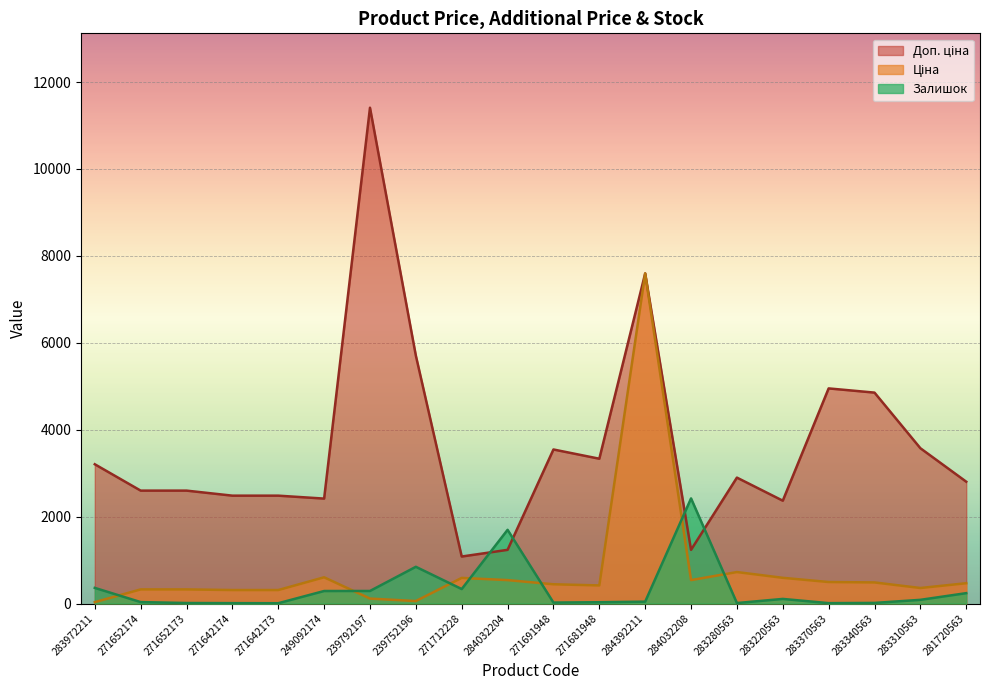

At which category is the sum across all series the highest?

284392211